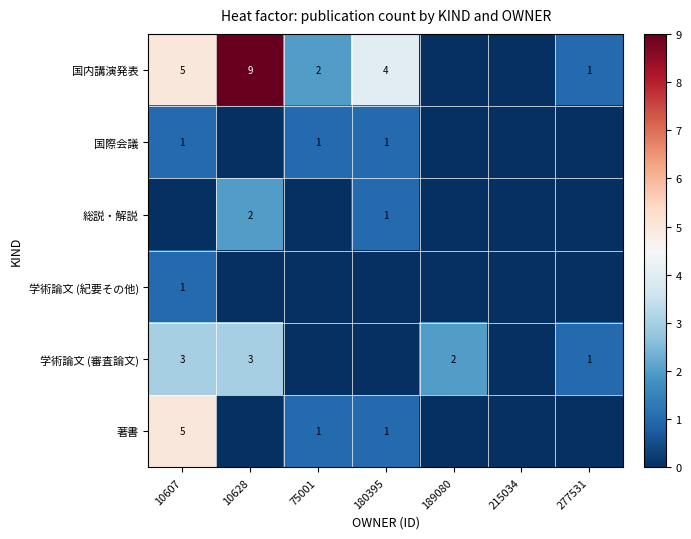

What is the difference between the 著書 values at 189080 and 10607?

5